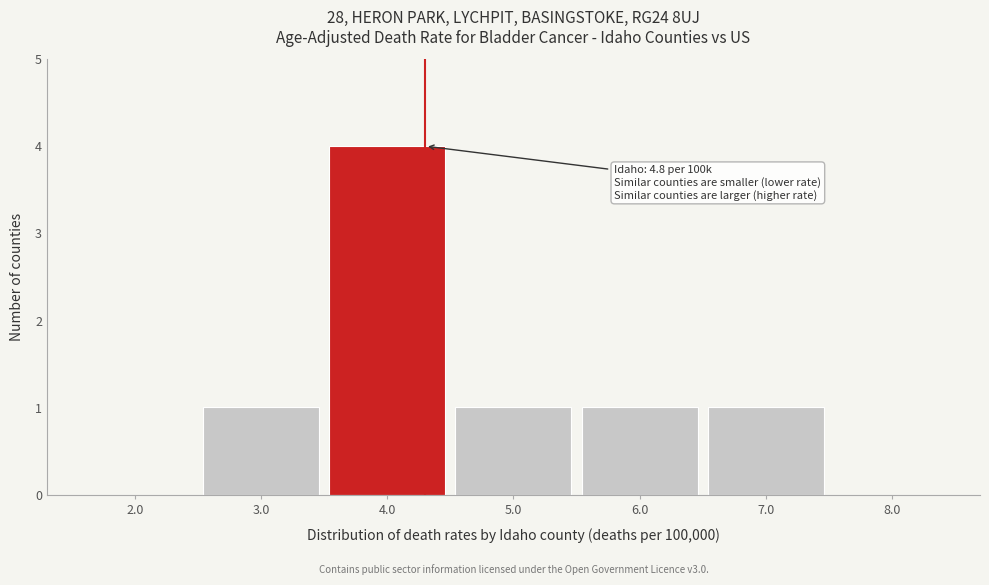

Reading right to left, transcribe all the data shown in this chart.

8.0=0	7.0=1	6.0=1	5.0=1	4.0=4	3.0=1	2.0=0